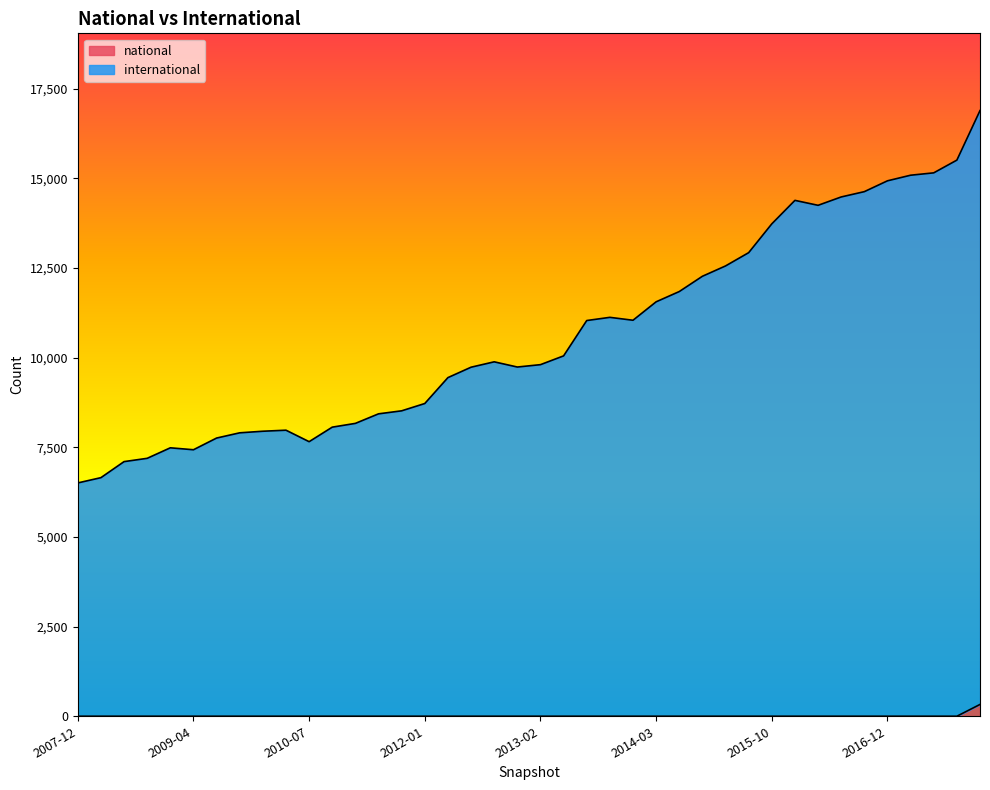

Rank the series by their average value, from highest to lowest.

international, national